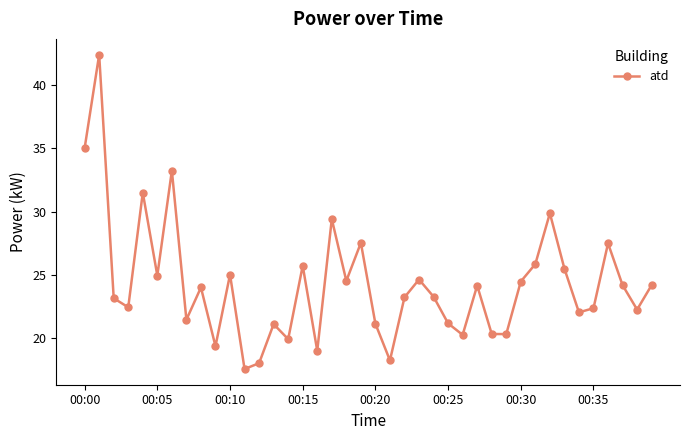

How many points are higher than both their immediate neighbors (excluding endpoints)?

13